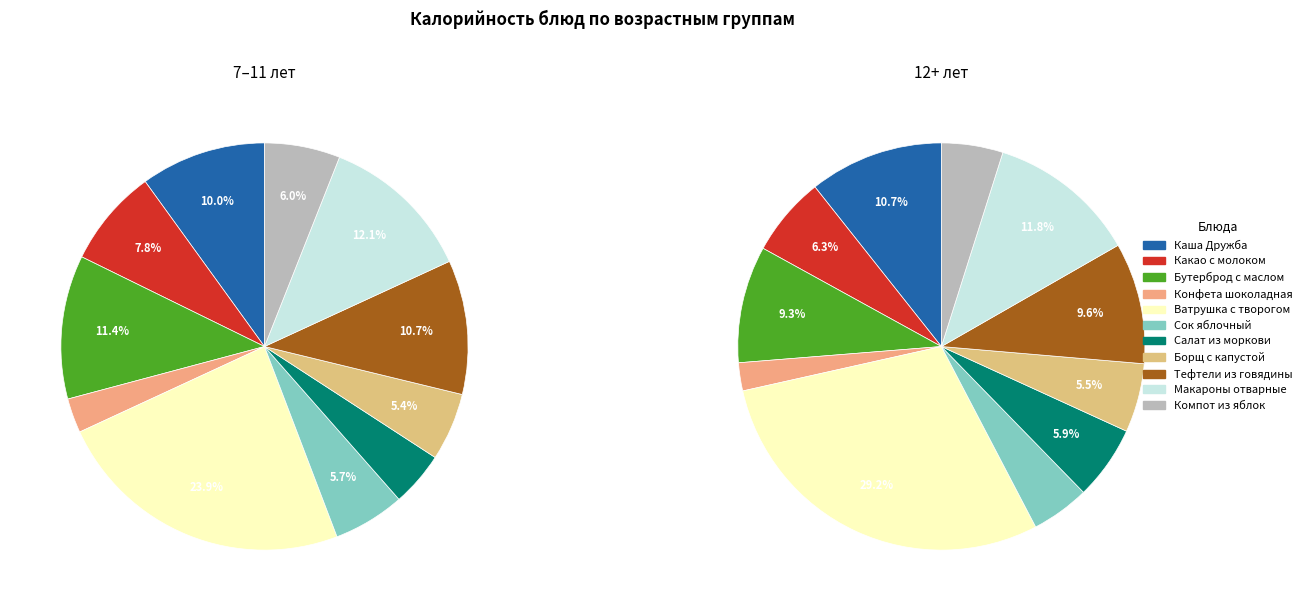

Which category has the biggest portion of the pie?

Ватрушка с творогом (7-11)